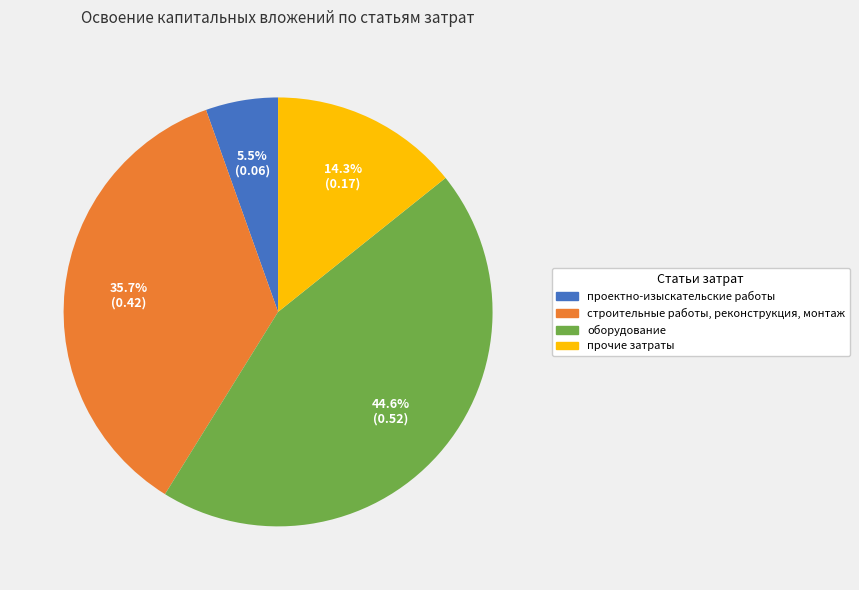

Which has a higher value, строительные работы, реконструкция, монтаж or прочие затраты?

строительные работы, реконструкция, монтаж